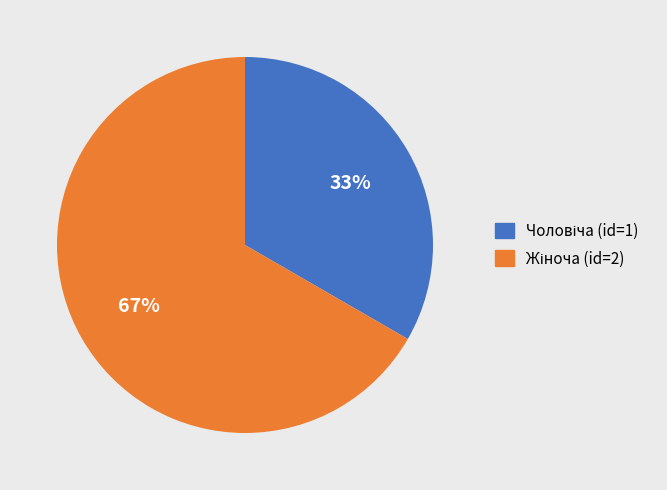

To the nearest percent, what is the average slice percentage?

50%